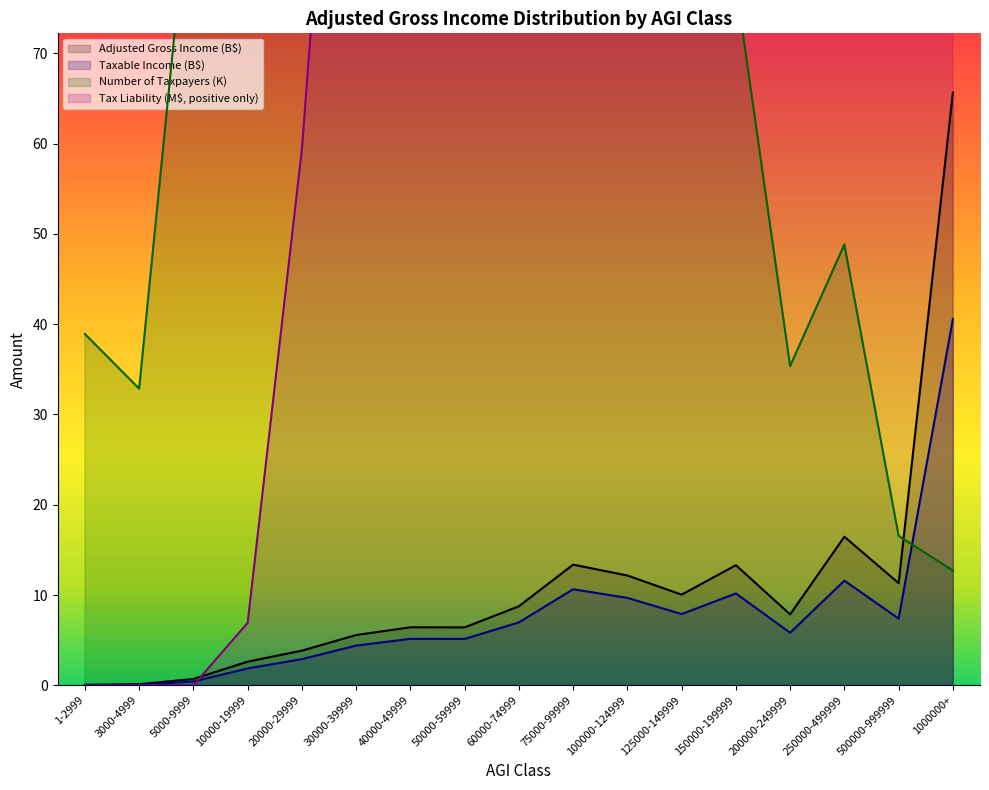

What is the sum of all Adjusted Gross Income values?

184.7